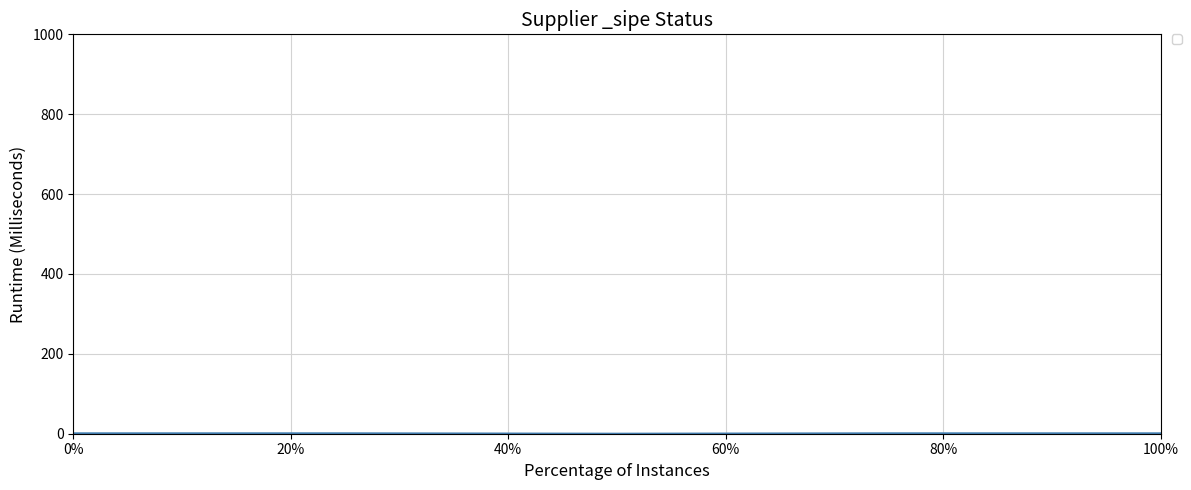

True or false: there are more than 2 points higher than both neighbors.

False